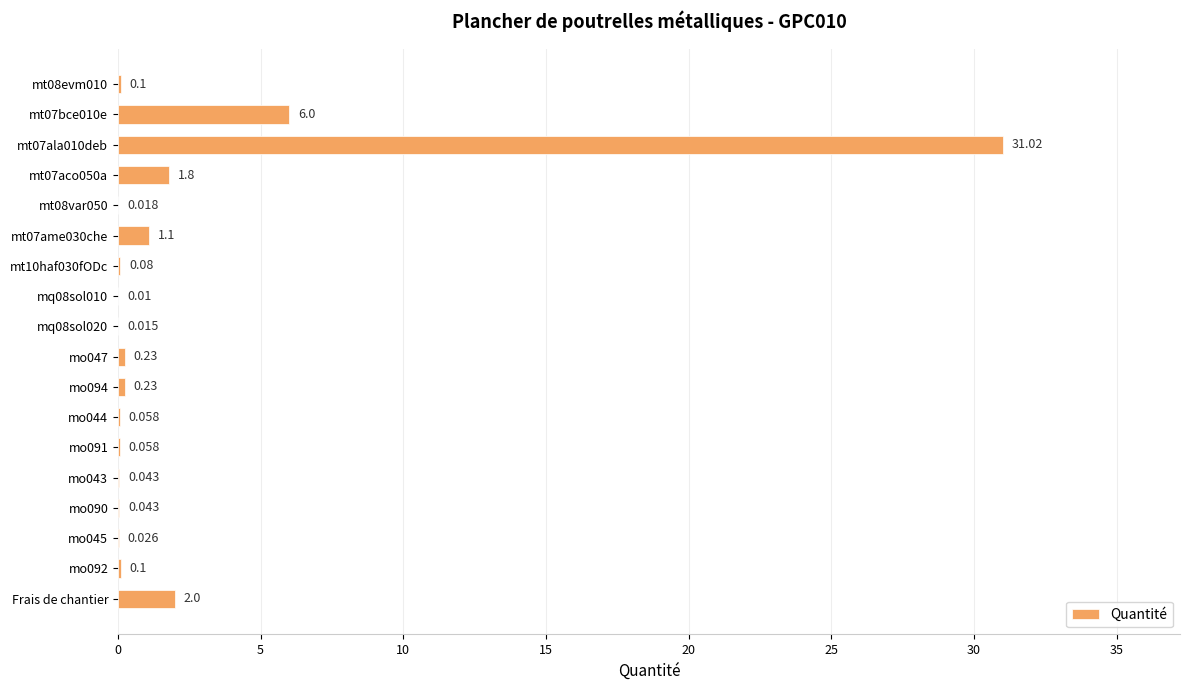

At which category does the chart reach its peak across all series?

mt07ala010deb